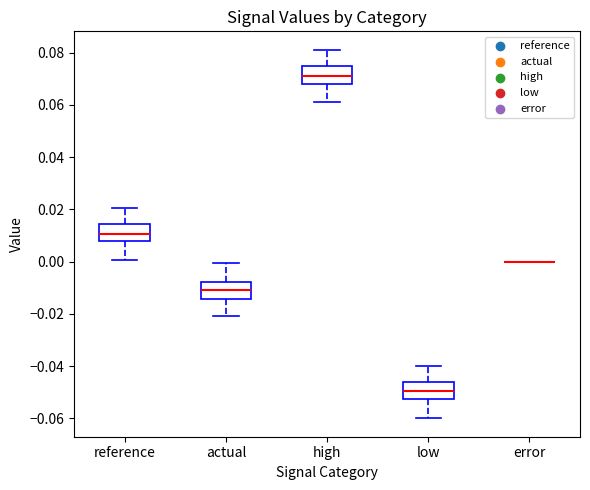

Where does the median line of the box for reference sit on the y-axis? The values are not printed on the chart, so give them approximately, as read against the axis.

0.010